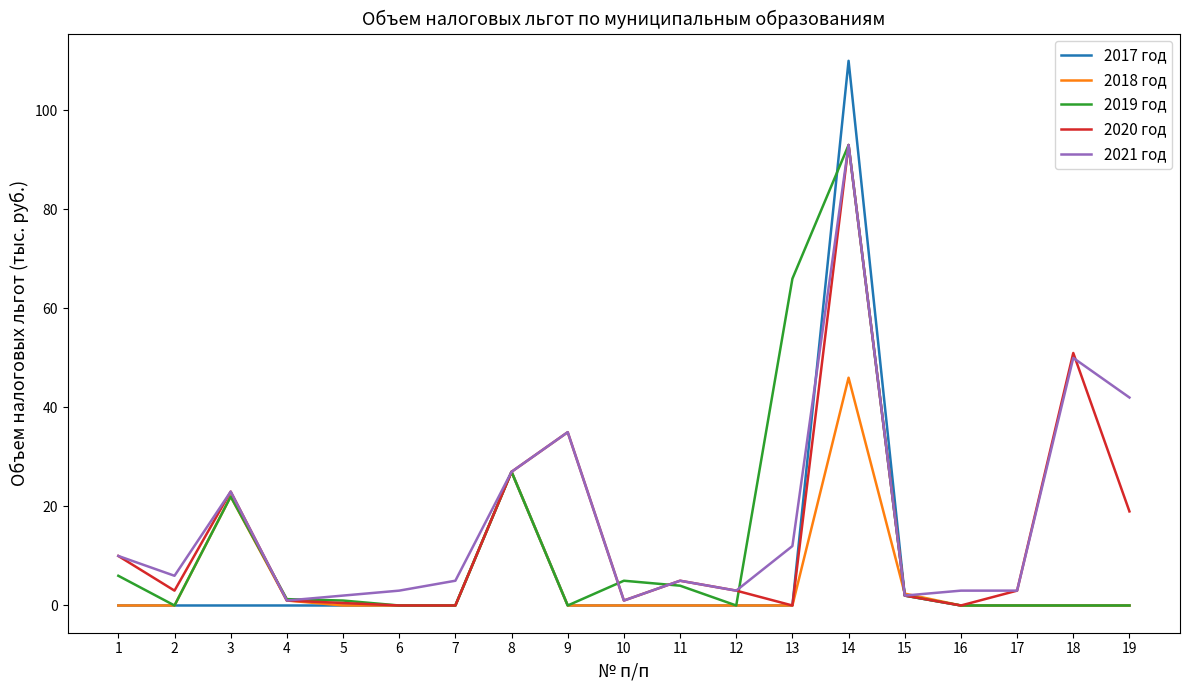

Which series has the widest spread of values?

2017 год